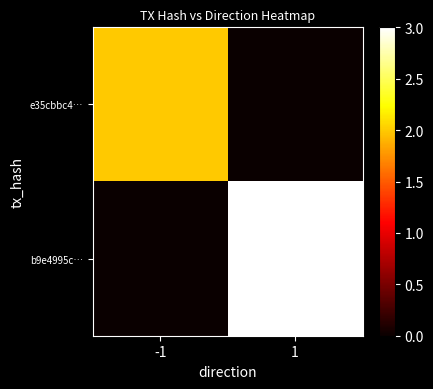

Which has a higher value, 1 or -1?

-1